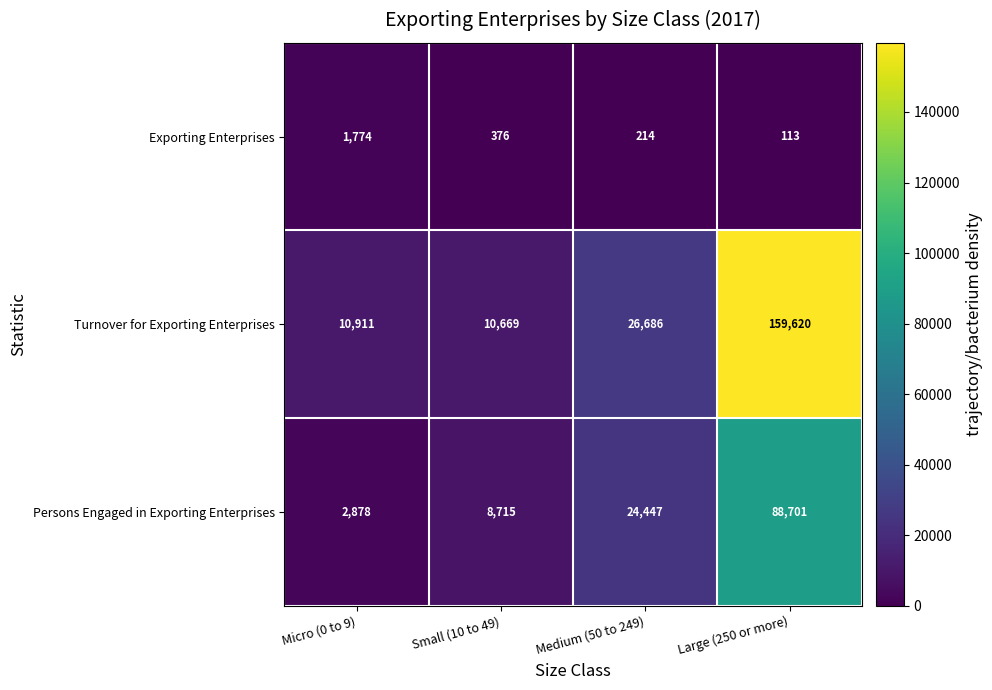

List the series in order of their peak value, lowest first.

Exporting Enterprises, Persons Engaged in Exporting Enterprises, Turnover for Exporting Enterprises